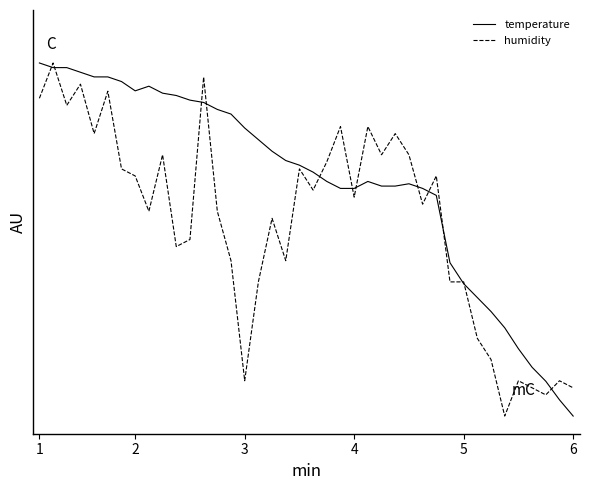

Does the chart have visible grid lines?

No